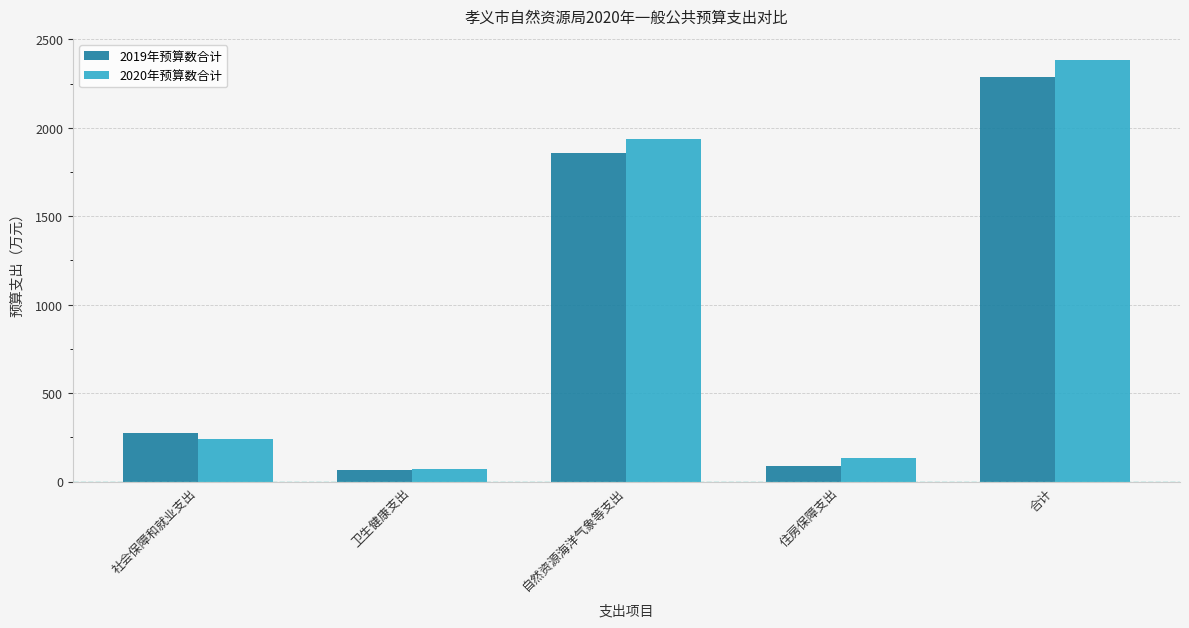

Reading left to right, transcribe all the data shown in this chart.

2019年预算数合计: 社会保障和就业支出=273.9	卫生健康支出=67.8	自然资源海洋气象等支出=1858.3	住房保障支出=88.4	合计=2288.3
2020年预算数合计: 社会保障和就业支出=238.6	卫生健康支出=73.7	自然资源海洋气象等支出=1934.4	住房保障支出=133.2	合计=2384.0